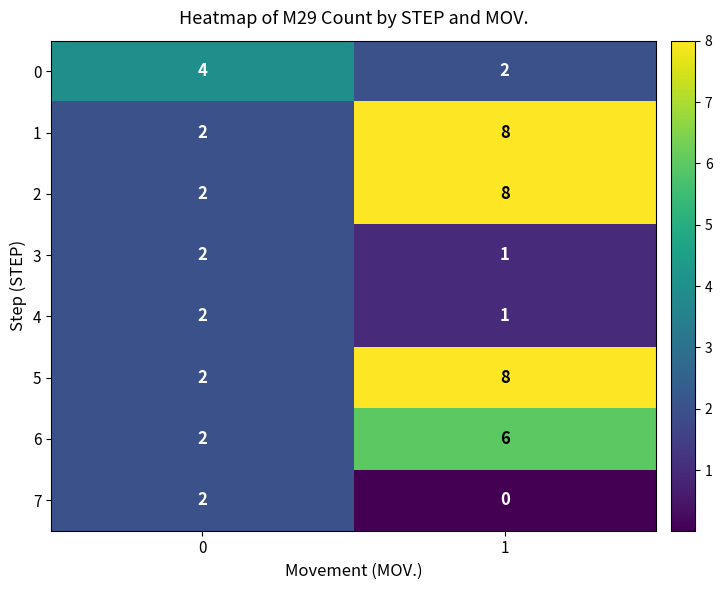

The 2 series shows 8 at 1. True or false?

True